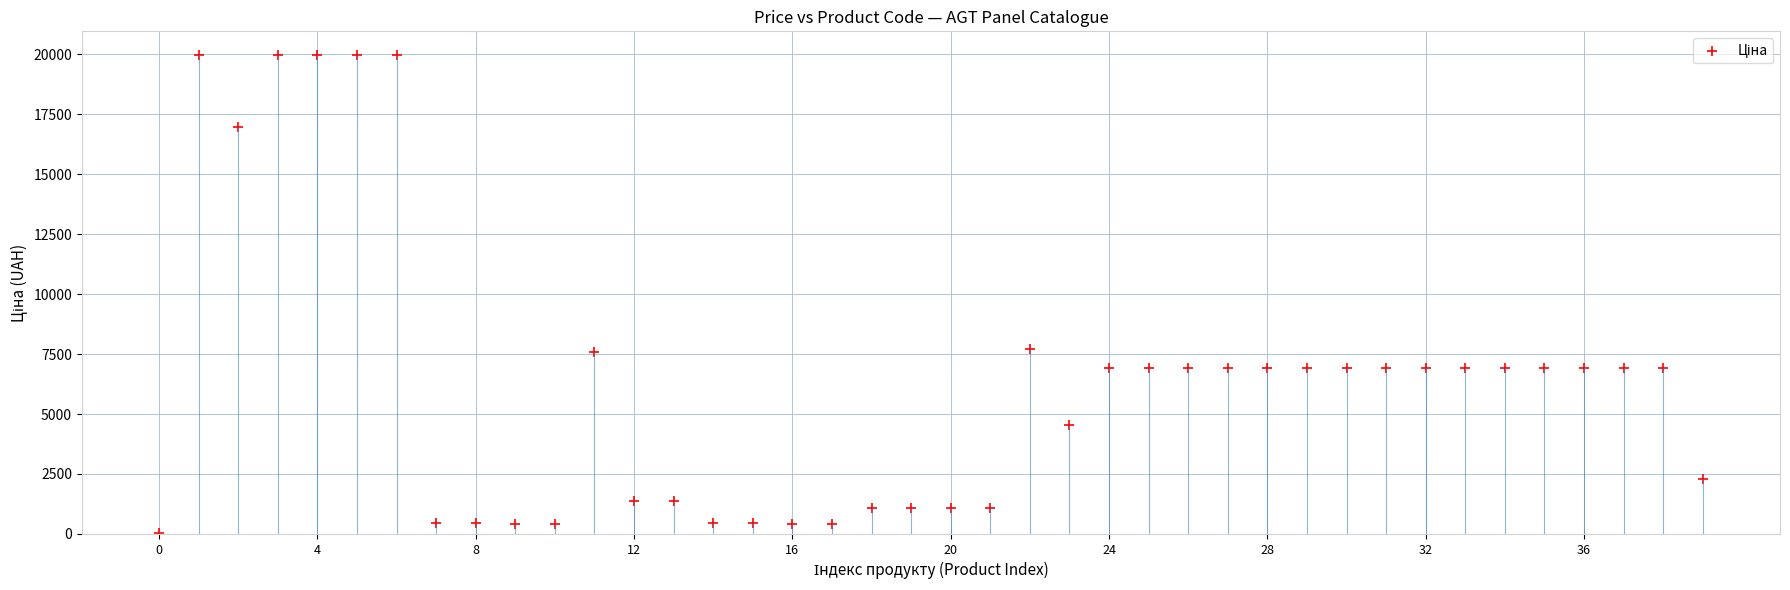

What is the range of Y values (max minus min)?

19932.1